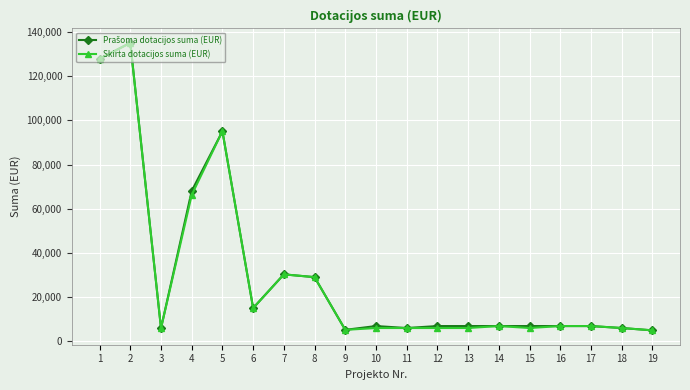

The value of Skirta dotacijos suma (EUR) at 6 is 6471. True or false?

False